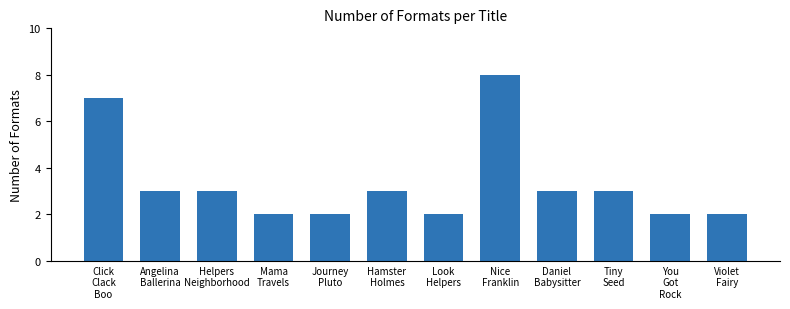

Is it true that the value at Click
Clack
Boo is 7?

True